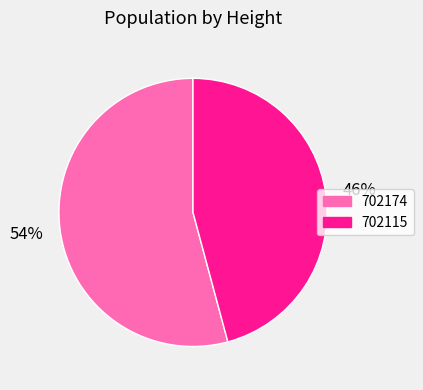

Count the number of slices in the pie.

2